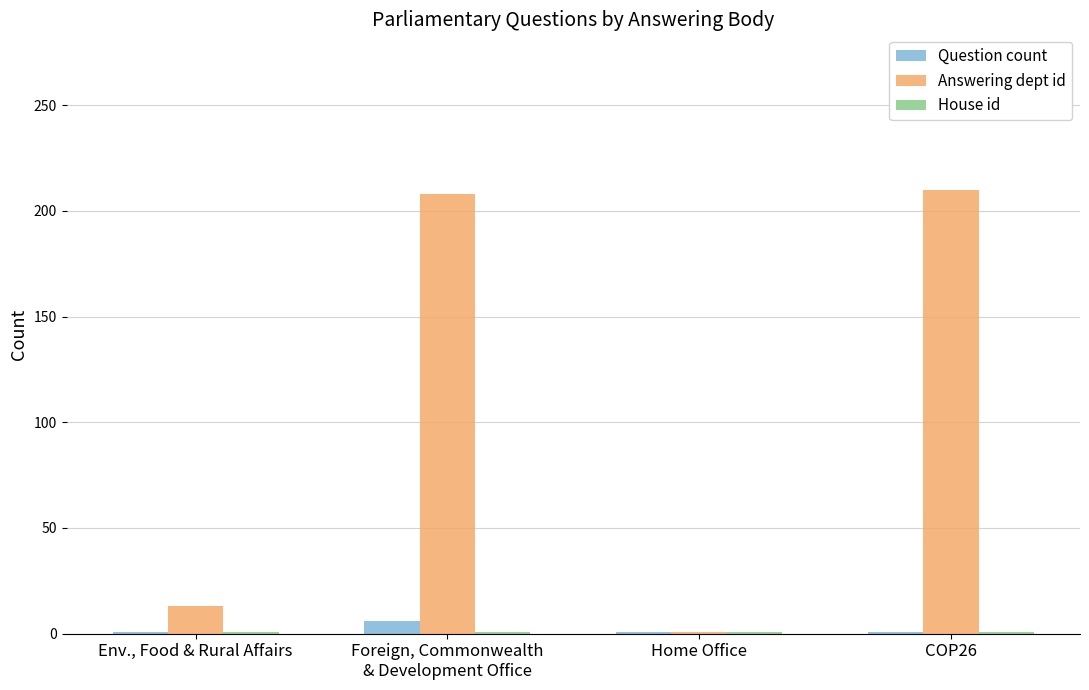

Which series has the largest total across all categories?

Answering dept id